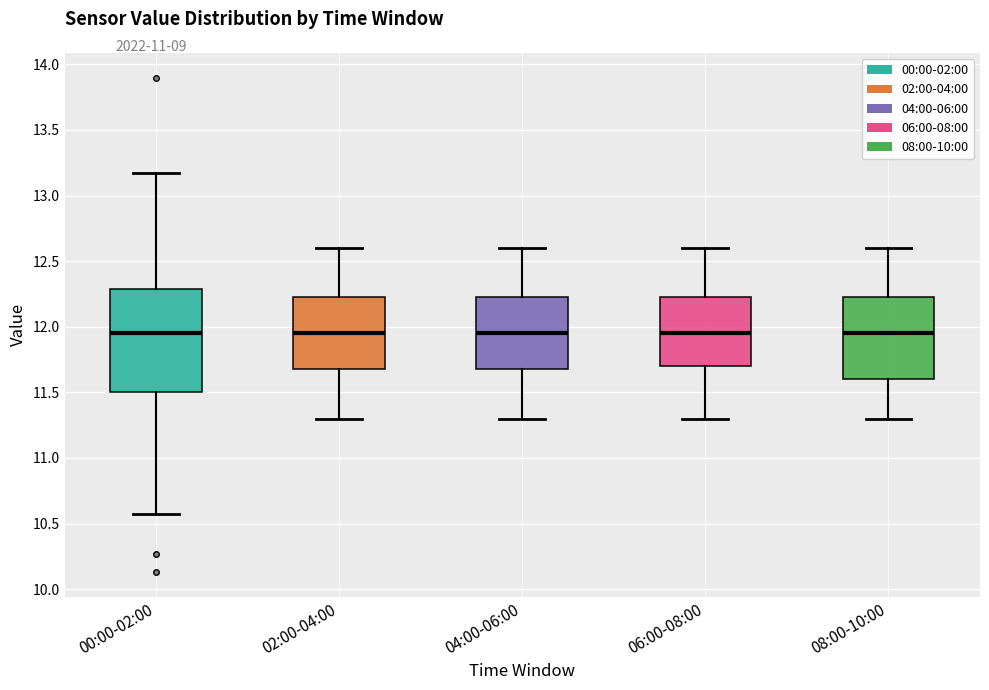

Reading left to right, transcribe this box plot: for each box, give where its median line is, the range the box spans, and where its two whiskers end, as read against the y-axis. The values are not printed on the chart, so give them approximately, as read against the axis.

00:00-02:00: median 11.95, box 11.50 to 12.30, whiskers 10.55 to 13.15
02:00-04:00: median 11.95, box 11.70 to 12.25, whiskers 11.30 to 12.60
04:00-06:00: median 11.95, box 11.70 to 12.25, whiskers 11.30 to 12.60
06:00-08:00: median 11.95, box 11.70 to 12.25, whiskers 11.30 to 12.60
08:00-10:00: median 11.95, box 11.60 to 12.25, whiskers 11.30 to 12.60